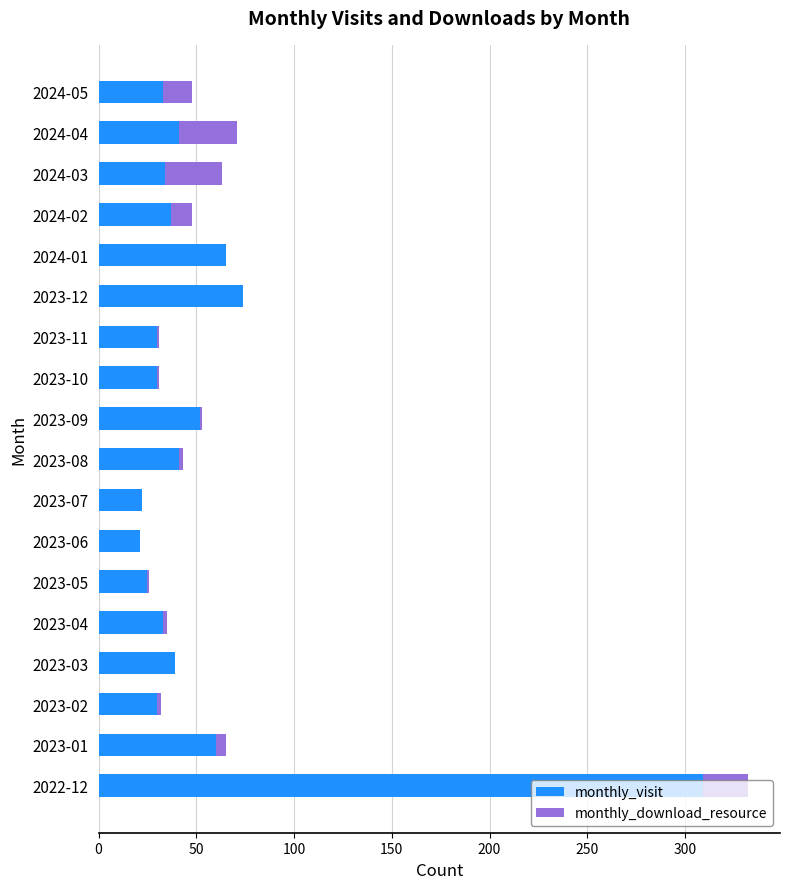

What is the total value across all series at 2023-07?

22